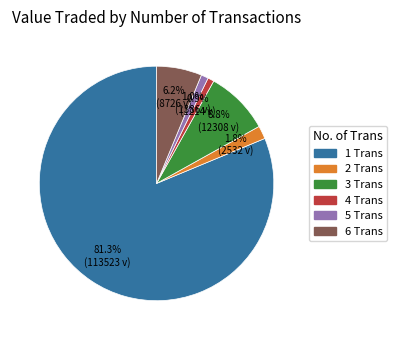

To the nearest percent, what percentage of the pie is 6 Trans?

6%